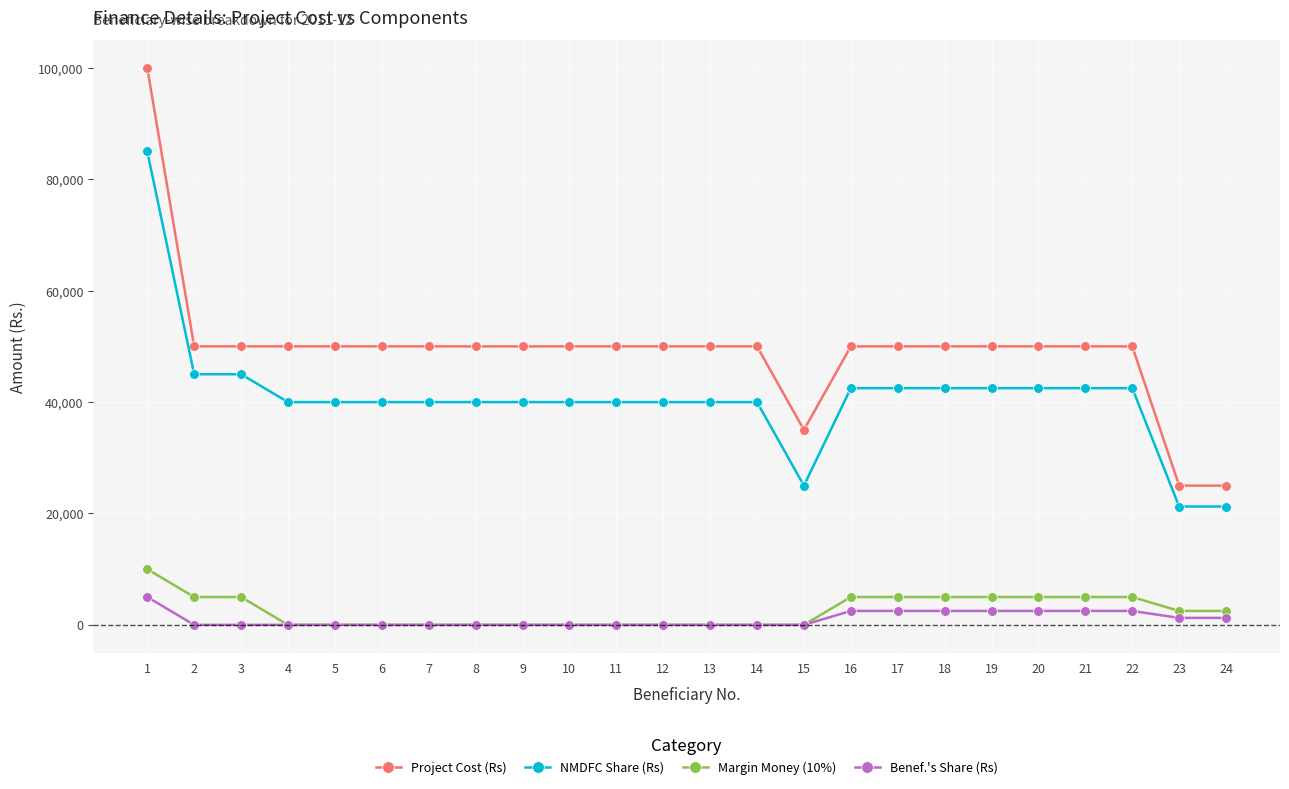

What is the maximum value shown in the chart?

100000